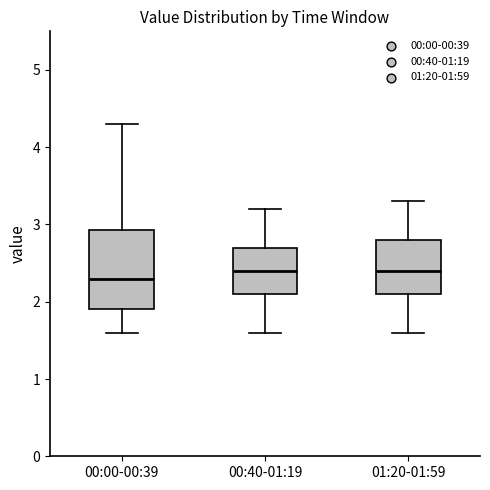

Reading left to right, transcribe this box plot: for each box, give where its median line is, the range the box spans, and where its two whiskers end, as read against the y-axis. The values are not printed on the chart, so give them approximately, as read against the axis.

00:00-00:39: median 2.3, box 1.9 to 2.9, whiskers 1.6 to 4.3
00:40-01:19: median 2.4, box 2.1 to 2.7, whiskers 1.6 to 3.2
01:20-01:59: median 2.4, box 2.1 to 2.8, whiskers 1.6 to 3.3